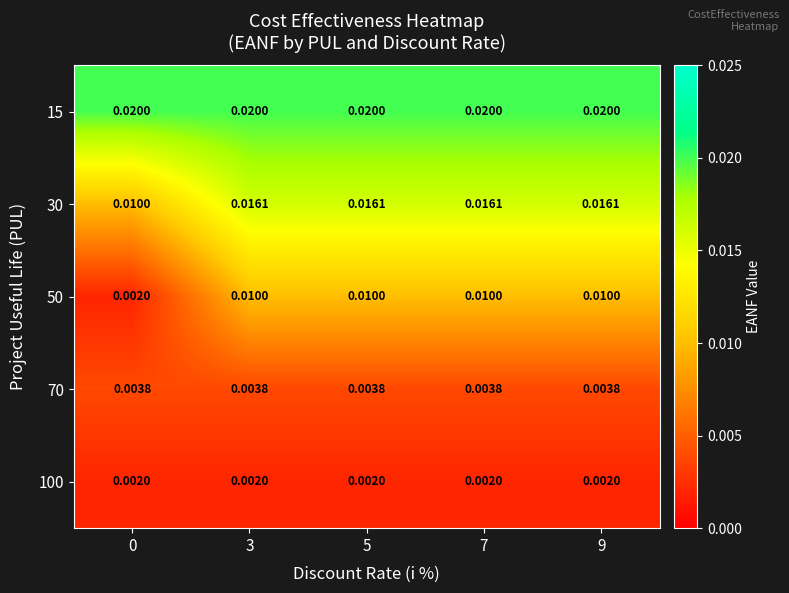

Which series changed the most between 0 and 3?

50